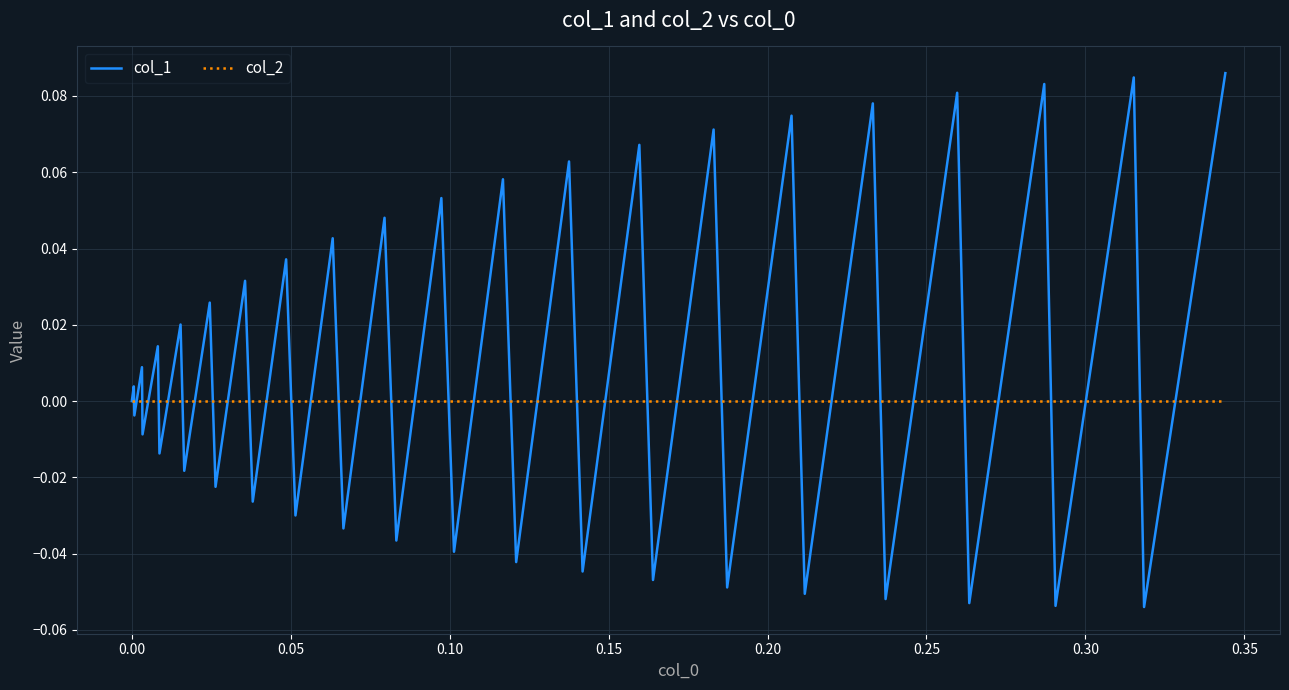

Does the chart have visible grid lines?

Yes